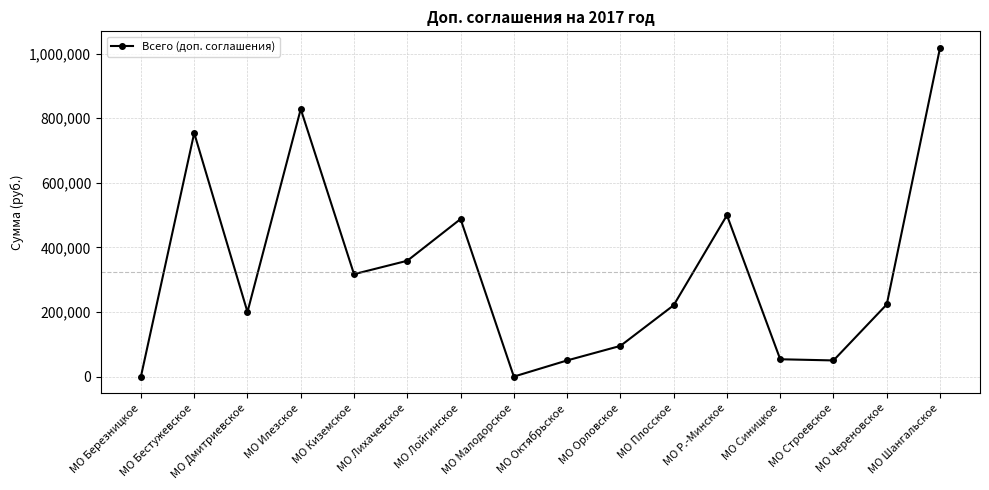

Between МО Орловское and МО Шангальское, which is larger?

МО Шангальское